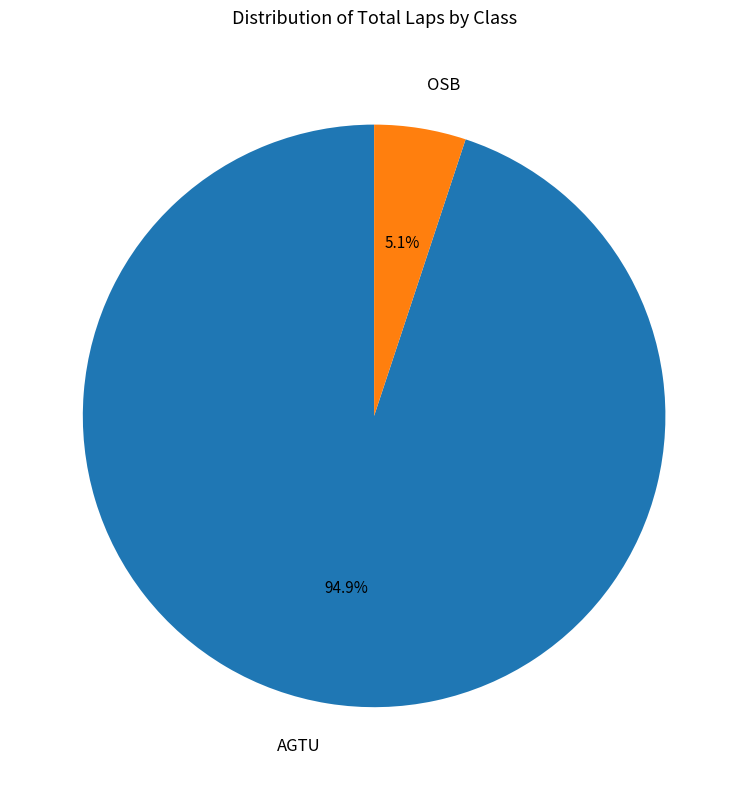

What is the total percentage of AGTU and OSB?

100.0%